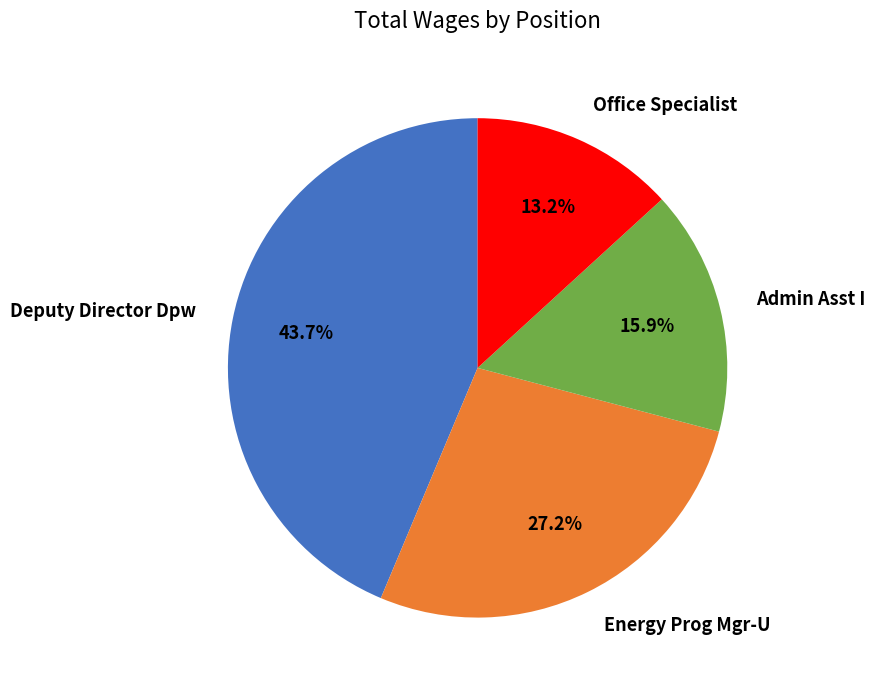

What is the largest slice in the pie chart?

Deputy Director Dpw